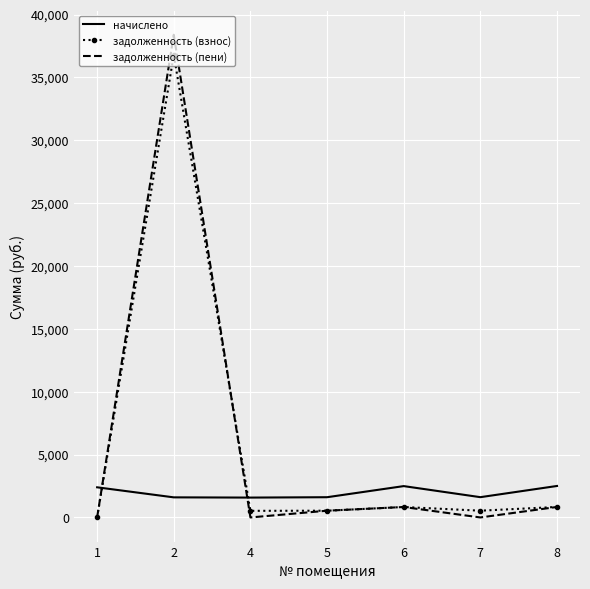

Which series has the widest spread of values?

задолженность (пени)